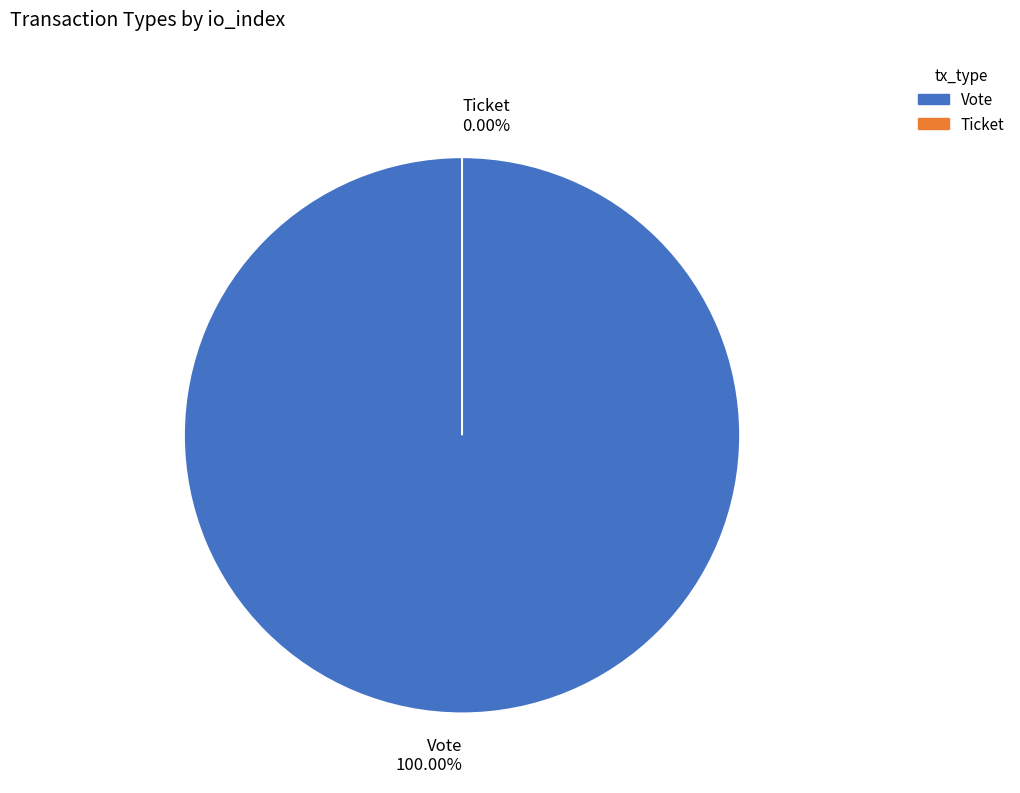

Which category accounts for the majority?

Vote